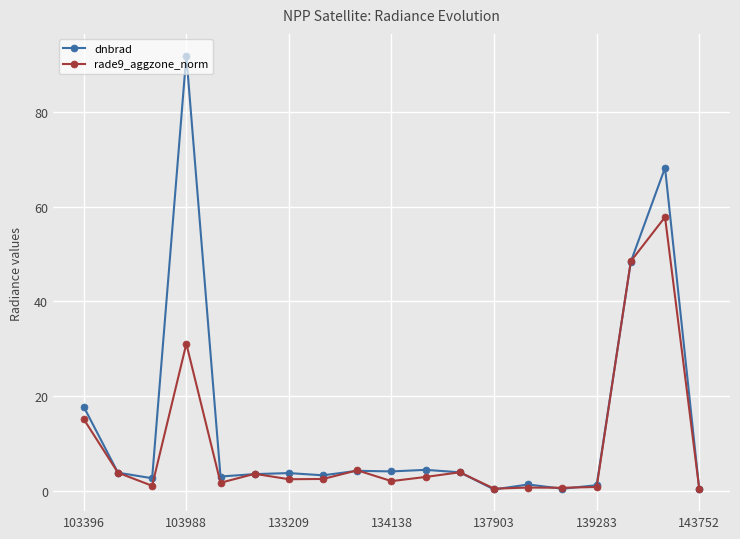

True or false: rade9_aggzone_norm has more than 1 interior local peaks.

True